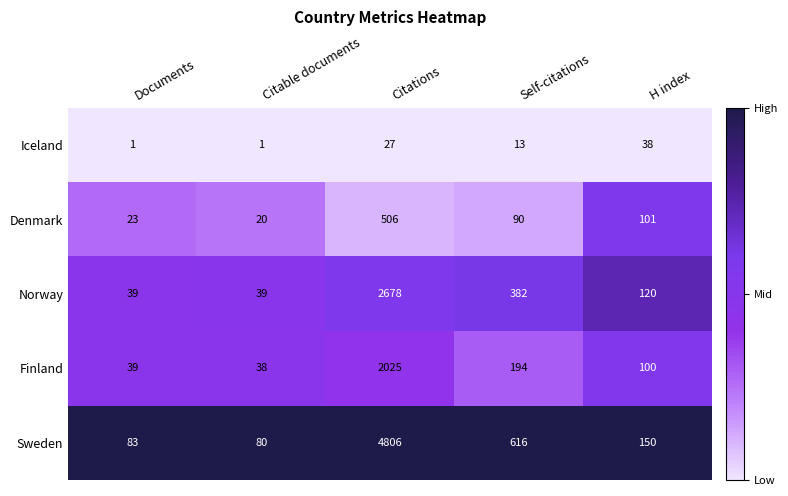

At which category is the sum across all series the highest?

Citations